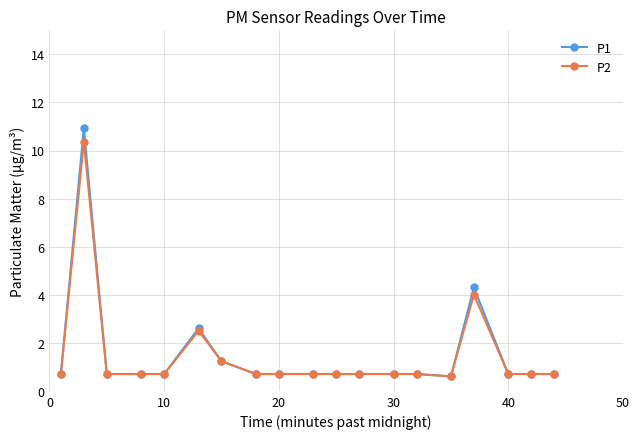

Which series has the largest range (max minus min)?

P1